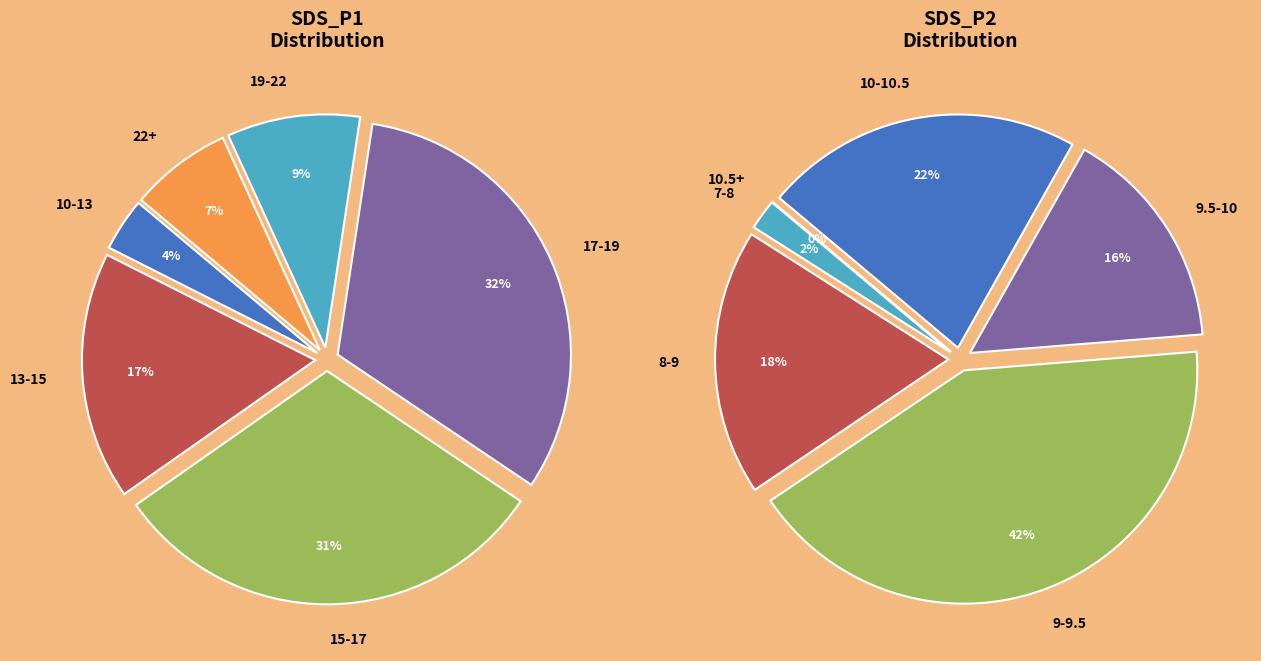

Is there any slice that represents more than half of the pie?

No